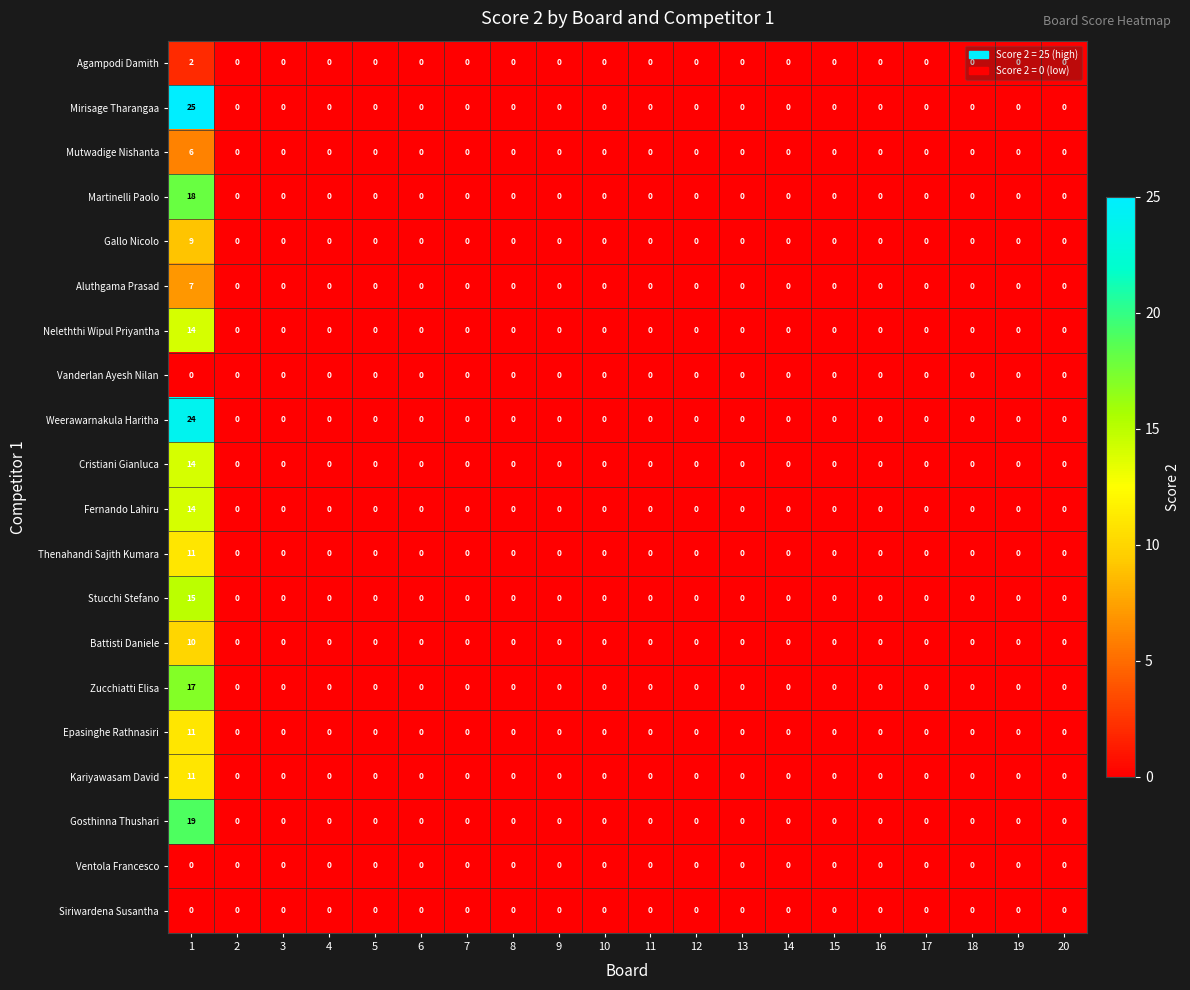

The value of Battisti Daniele at 14 is 4. True or false?

False